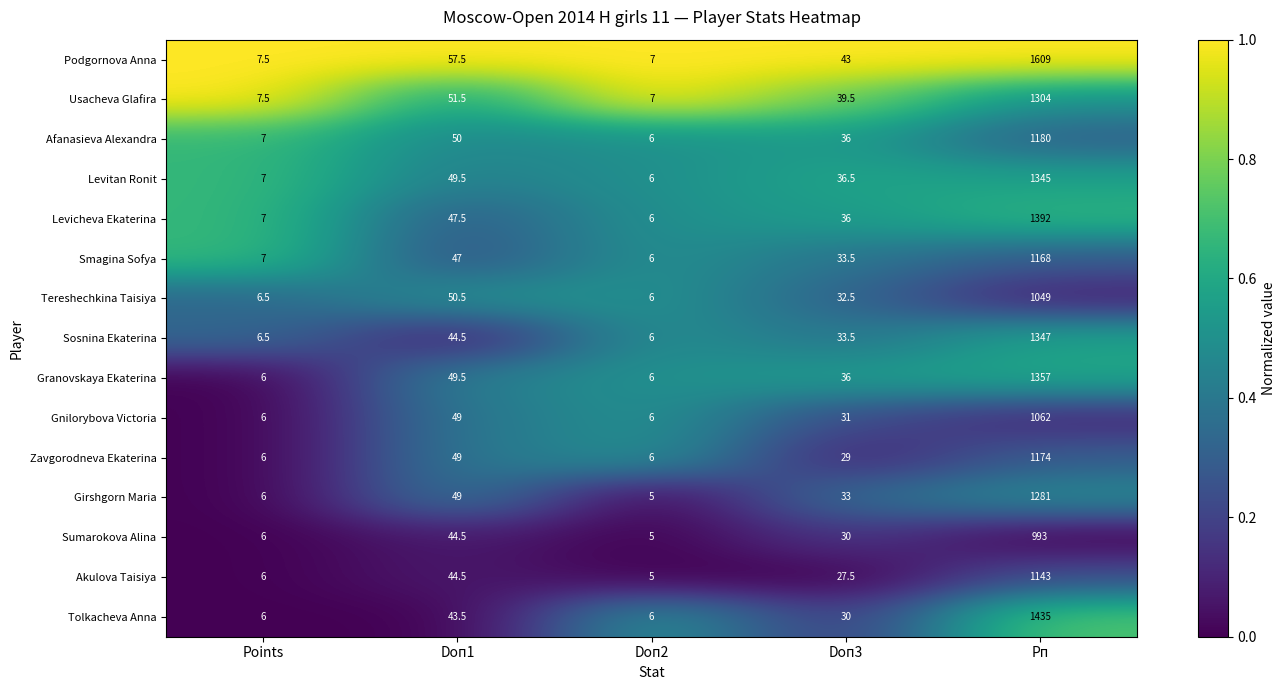

What is the total value across all series at Doп3?

507.0